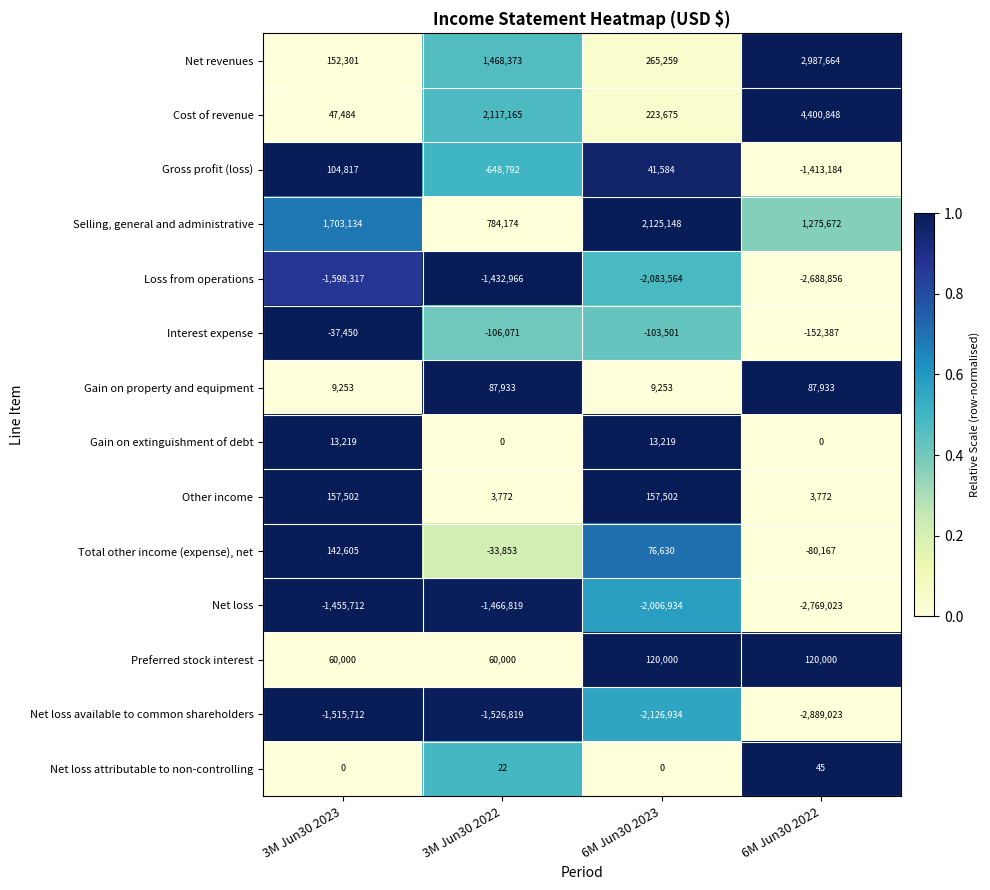

Which series has the largest range (max minus min)?

Cost of revenue